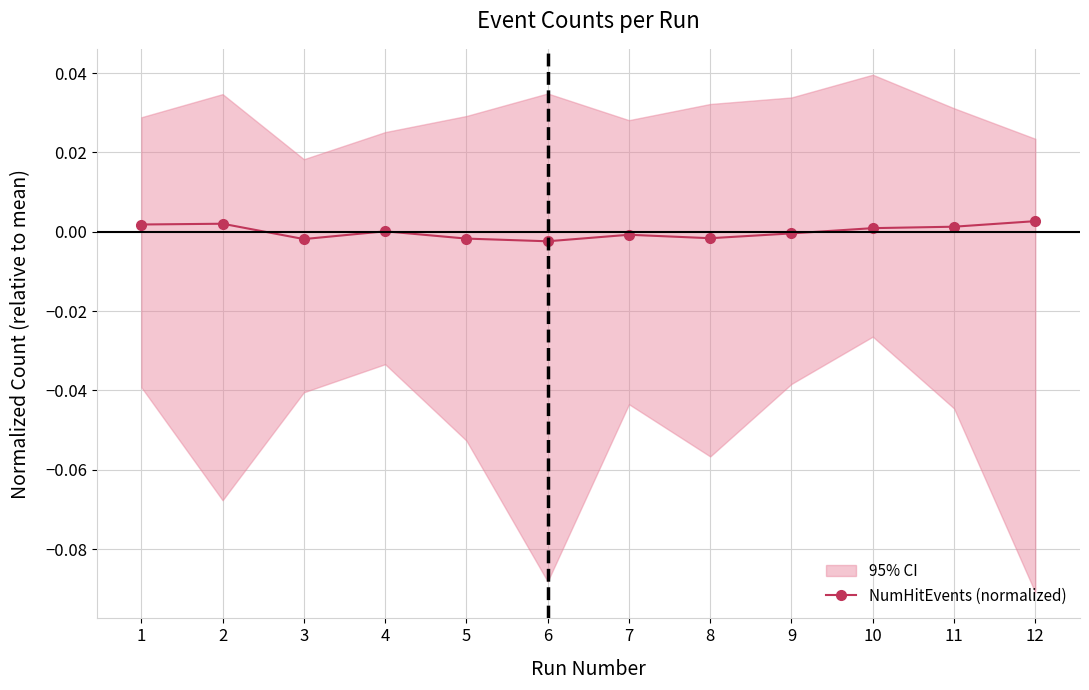

The value at 5 is -0.0. True or false?

True